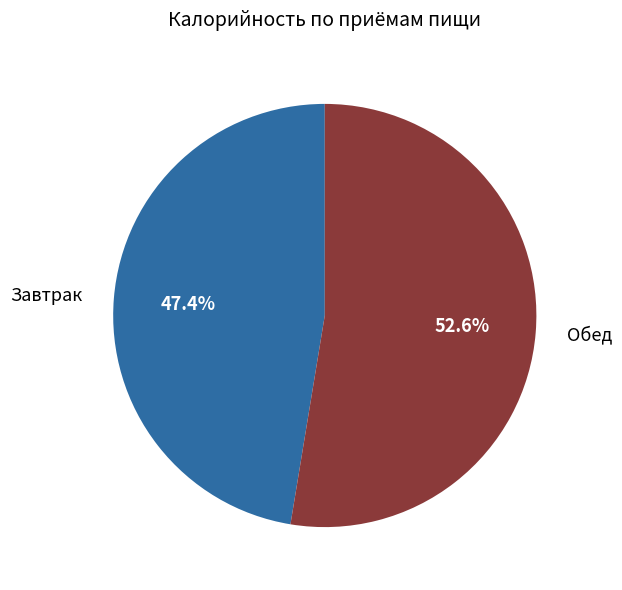

What is the largest slice in the pie chart?

Обед